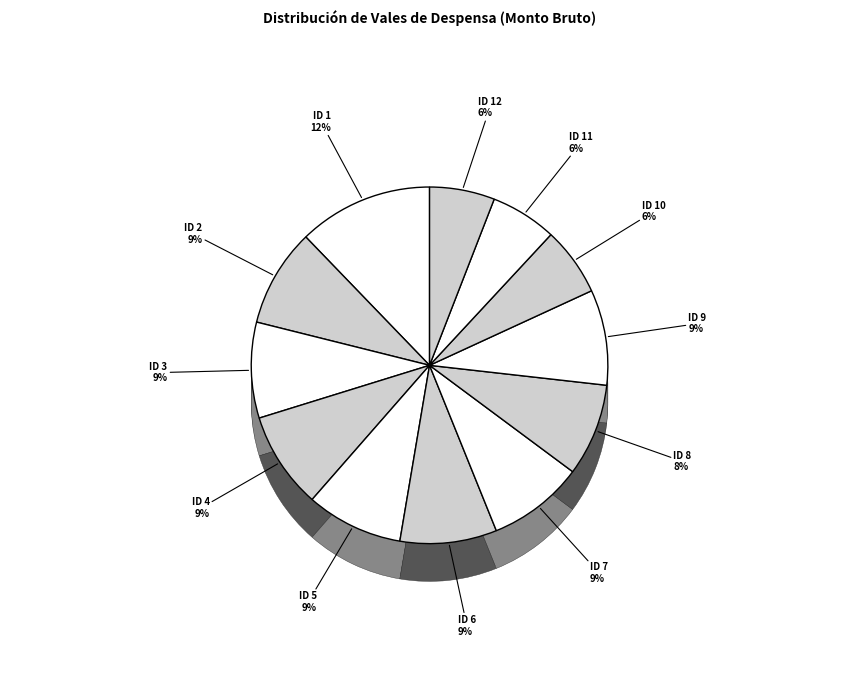

Combined, what portion of the pie is ID 12 and ID 8?

14.3%